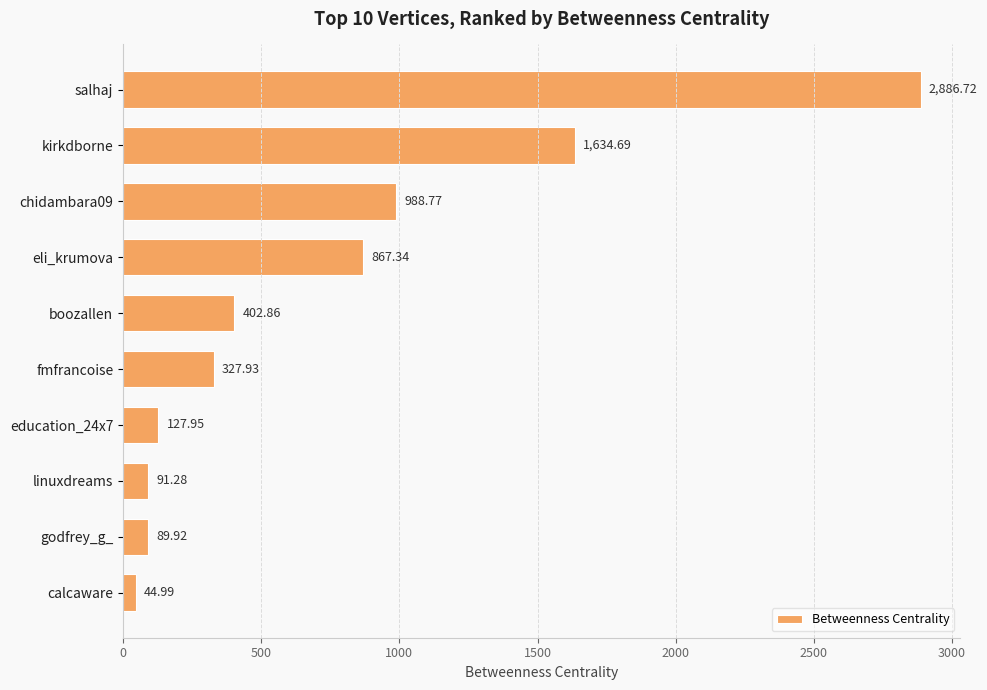

What is the ratio of the value at chidambara09 to the value at education_24x7?

7.7